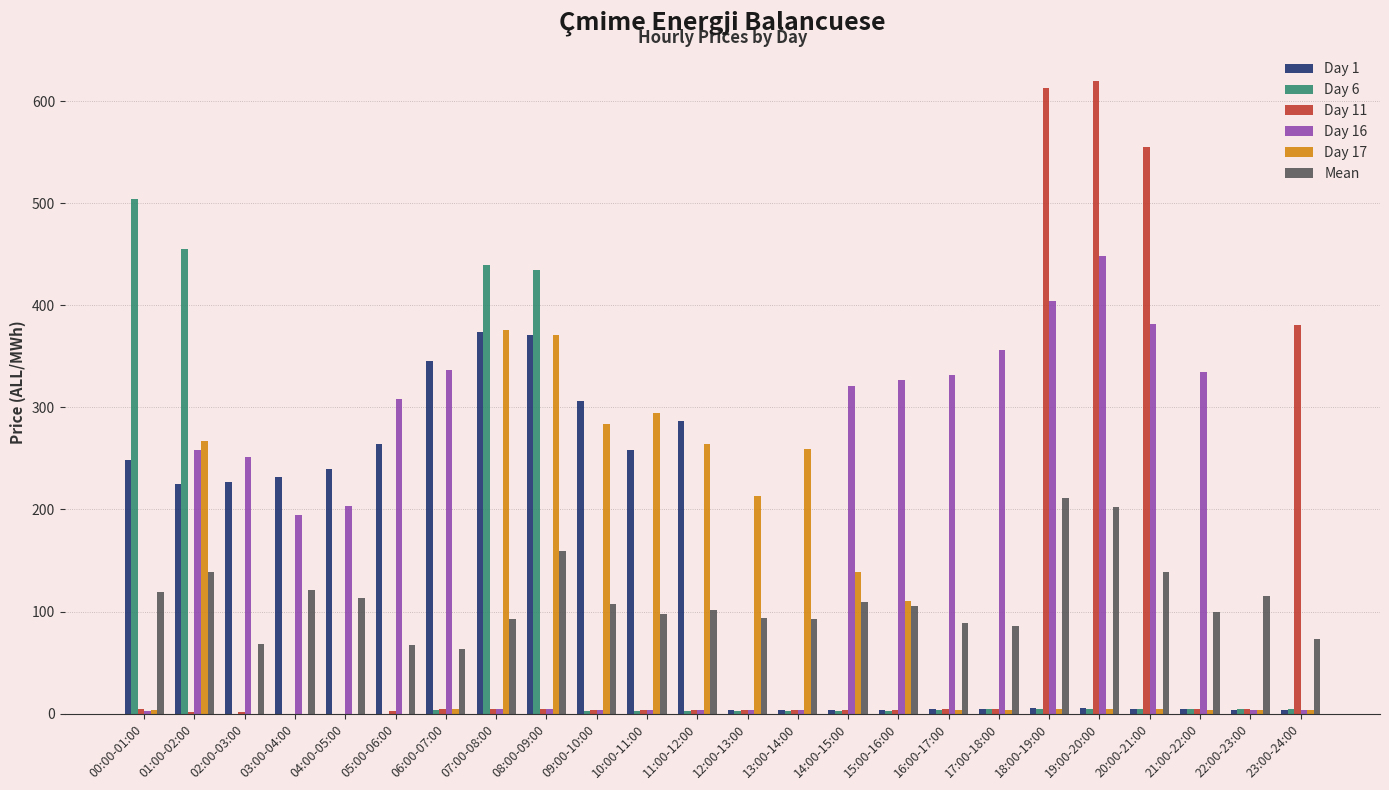

The value of Day 11 at 18:00-19:00 is 841.5. True or false?

False